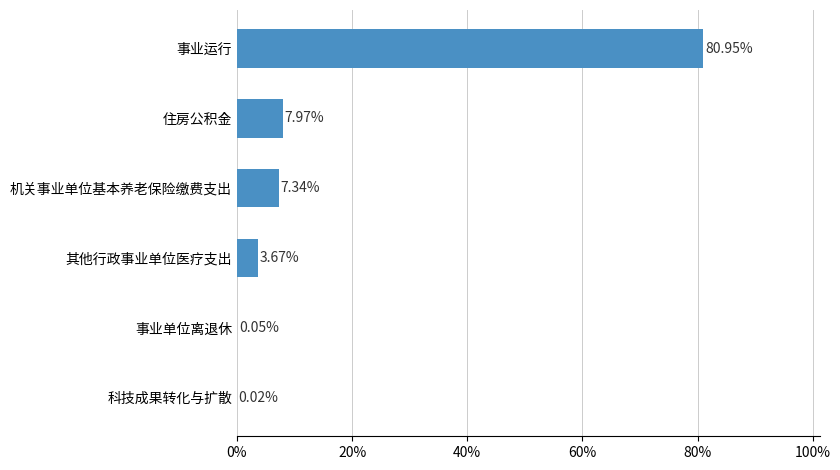

Are the bars horizontal?

Yes